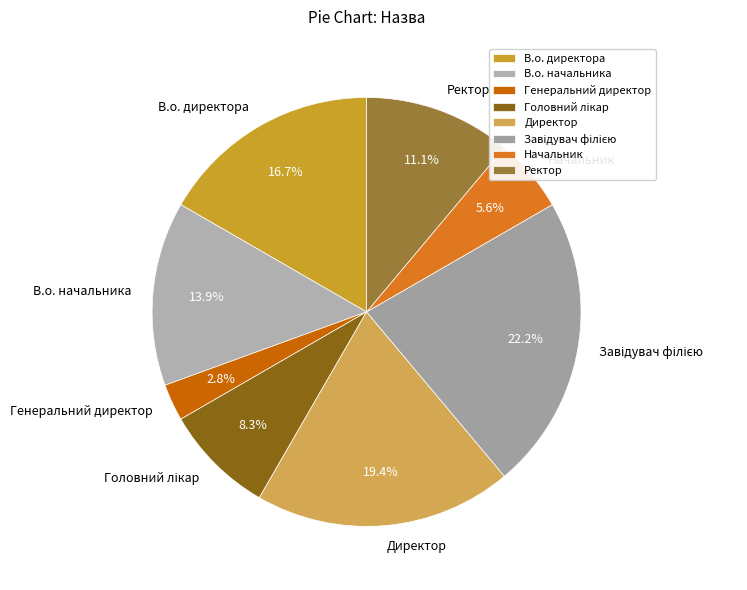

Is there any slice that represents more than half of the pie?

No